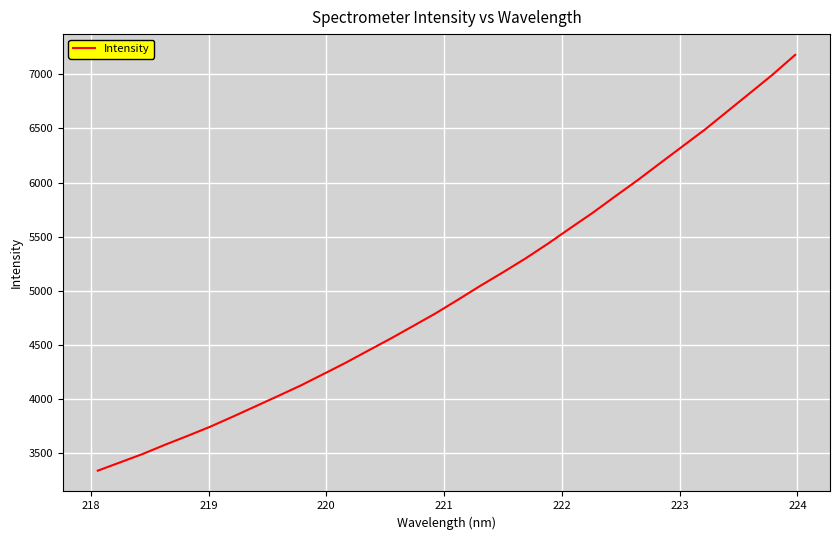

How many values are below 4917?

16